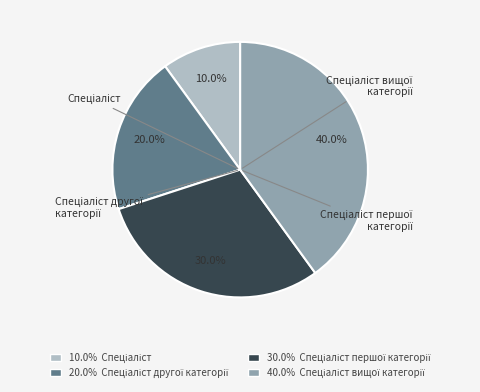

Is there a majority slice in this chart?

No